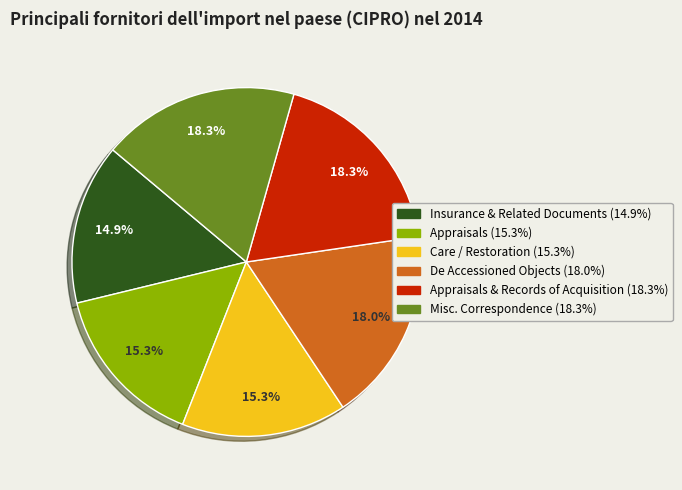

Is there any slice that represents more than half of the pie?

No